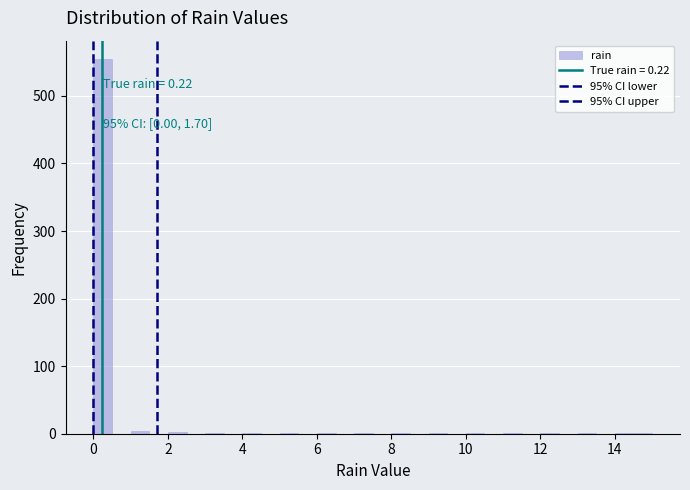

Around what value on the x-axis is the tallest bar? Give the approximate position of its centre, as read against the axis.

0.2